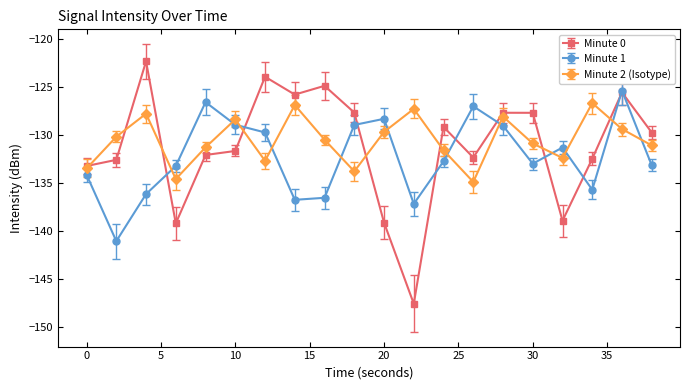

How many interior local peaks does the Minute 2 (Isotype) series have?

6